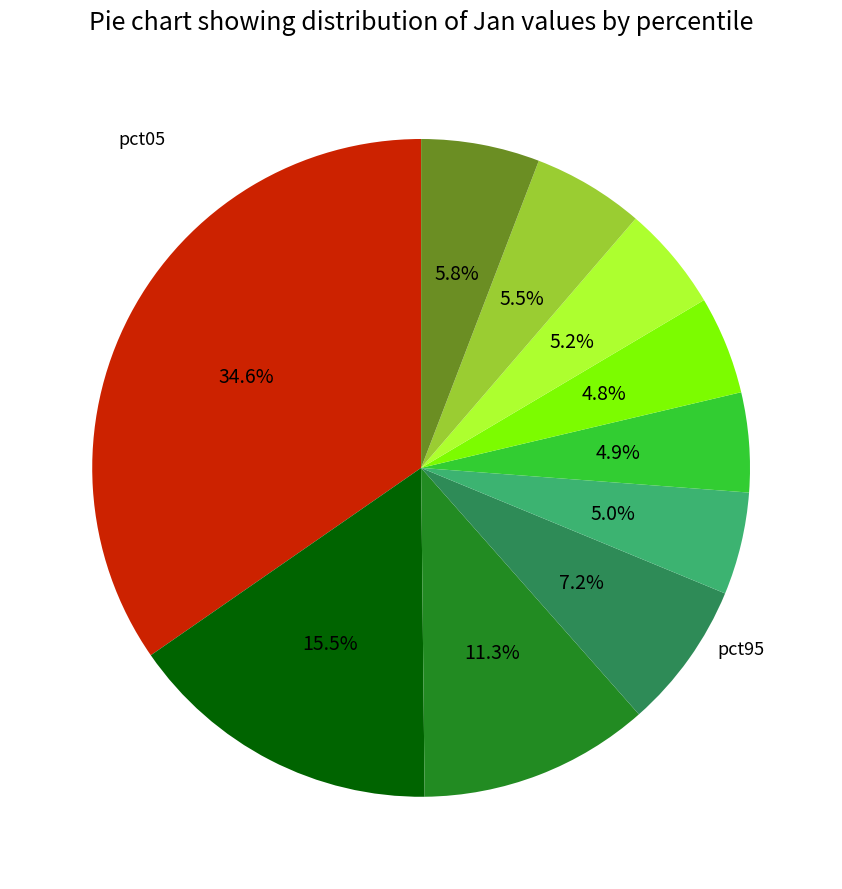

Is there a majority slice in this chart?

No